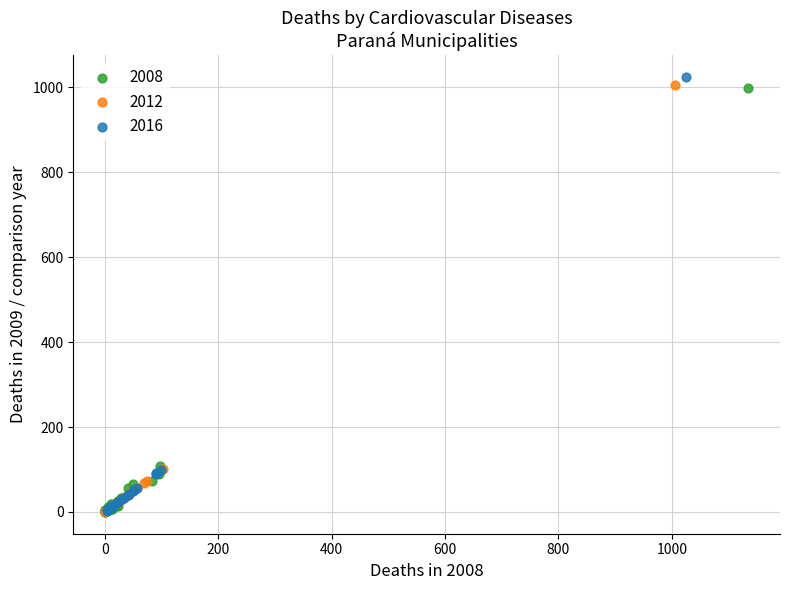

Which series reaches the maximum Y coordinate?

2016